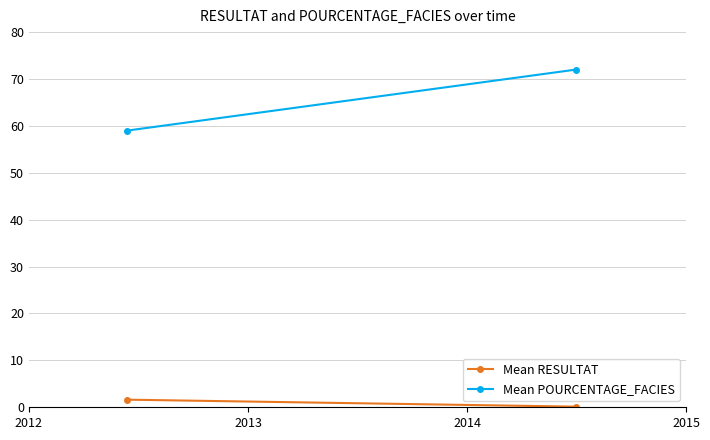

What value does the Mean POURCENTAGE_FACIES series have at 2012?

59.0